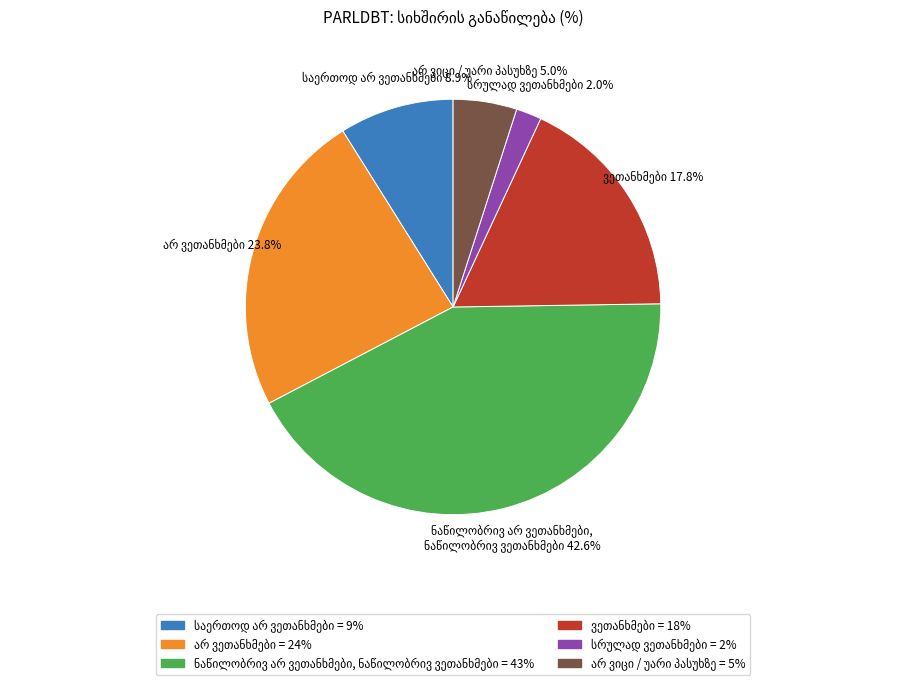

Is there a majority slice in this chart?

No